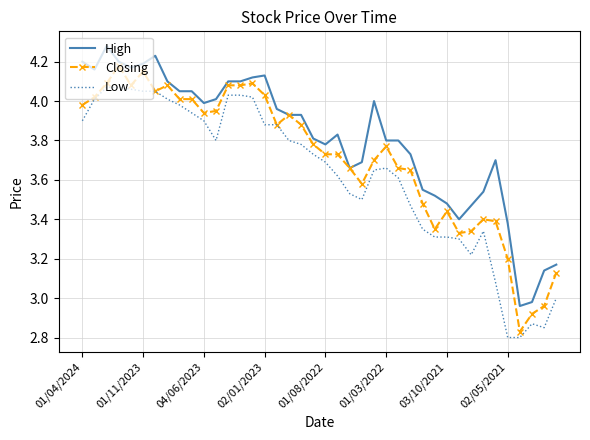

Rank the series by their maximum value, from highest to lowest.

High, Closing, Low